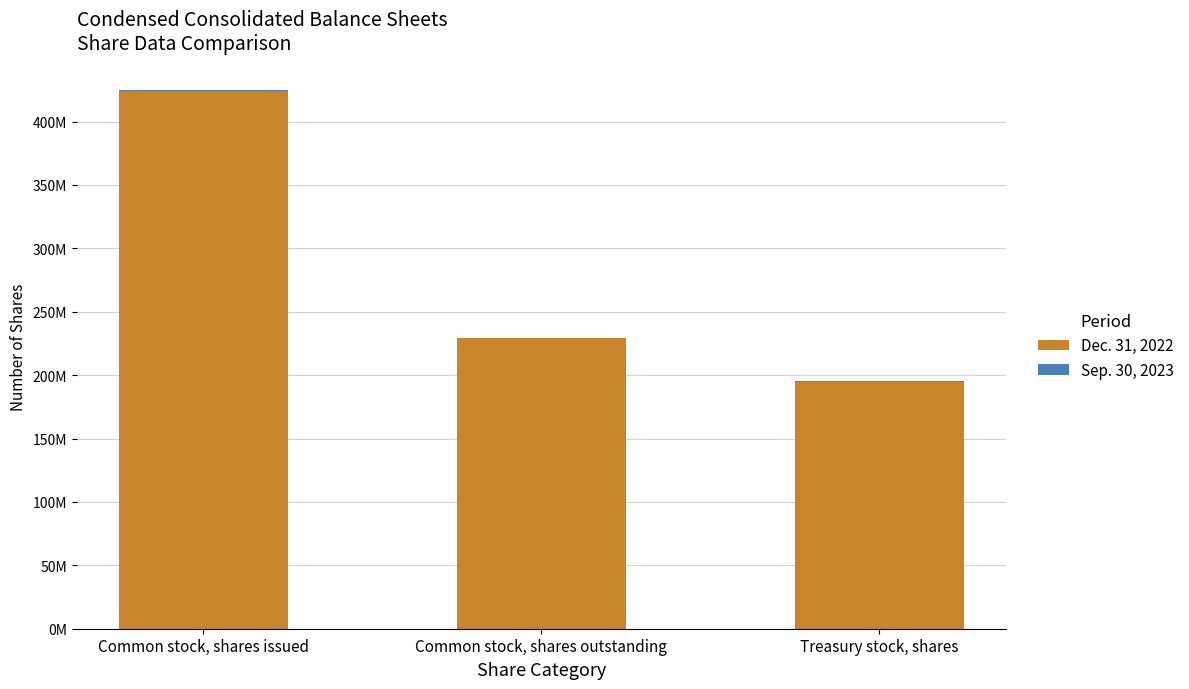

What is the total value across all series at Treasury stock, shares?

195571596